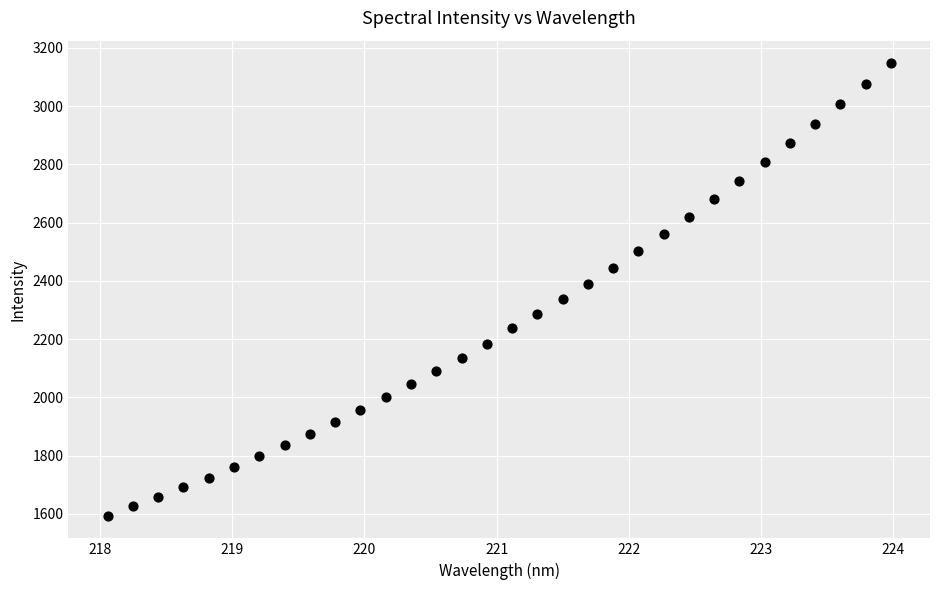

What is the range of Y values (max minus min)?

1553.1